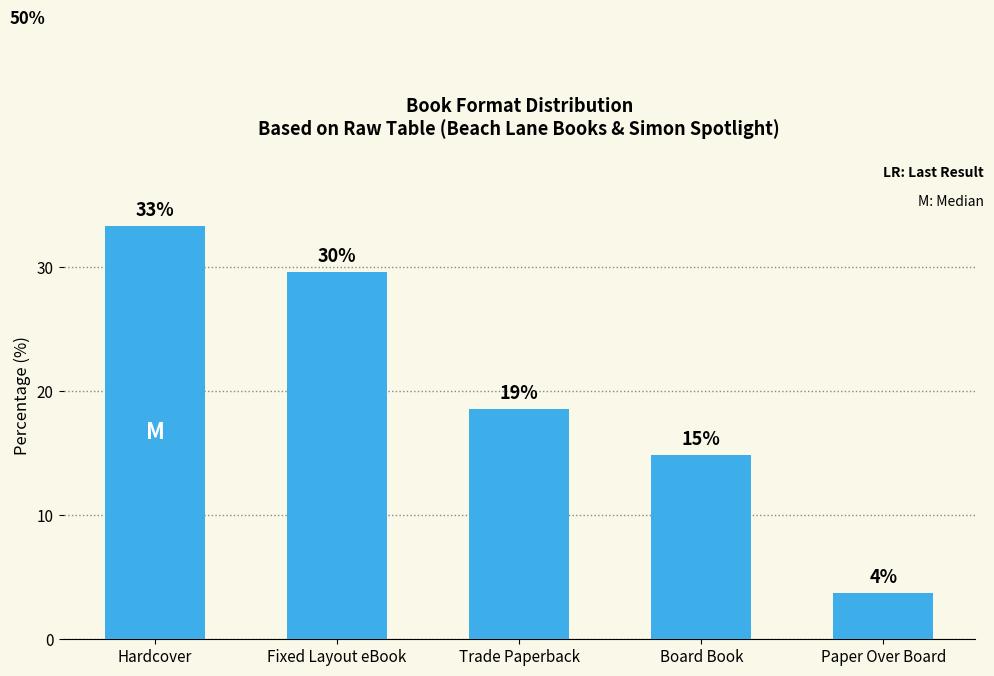

Rank the categories by value from highest to lowest.

Hardcover, Fixed Layout eBook, Trade Paperback, Board Book, Paper Over Board